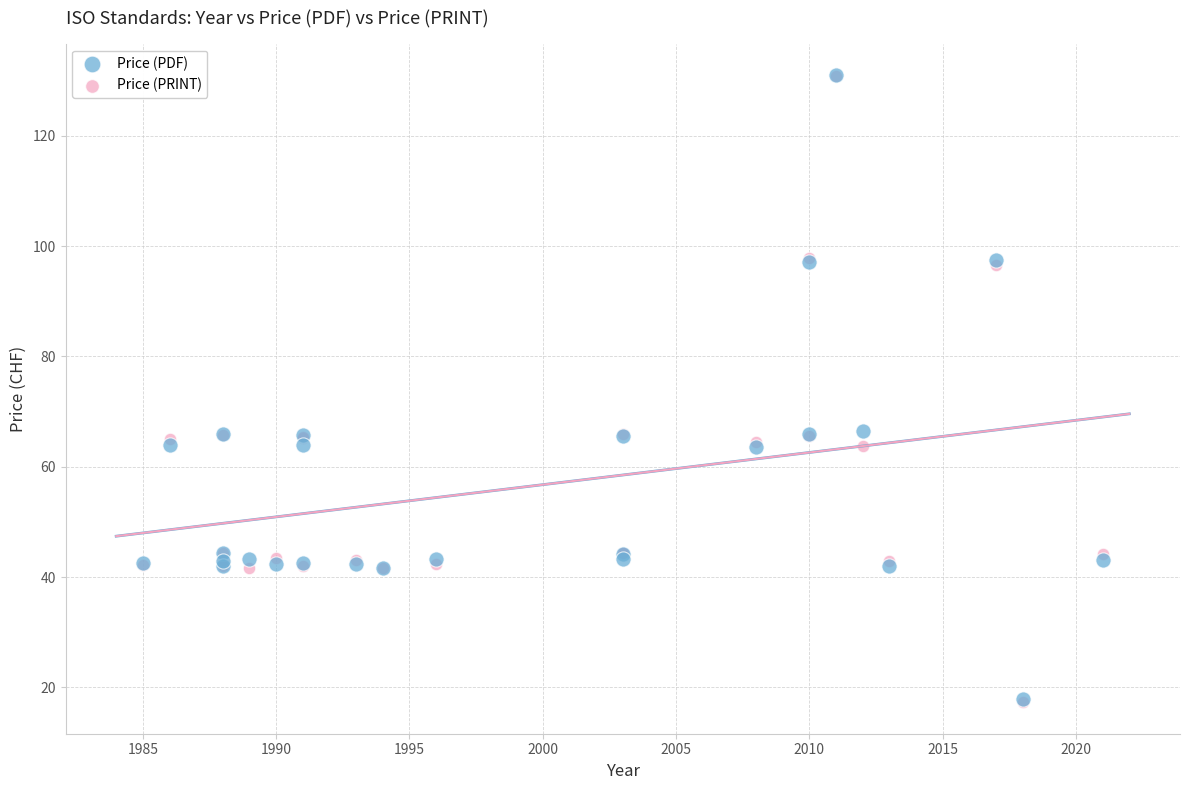

What are all the series names shown in the legend?

Price (PDF), Price (PRINT)